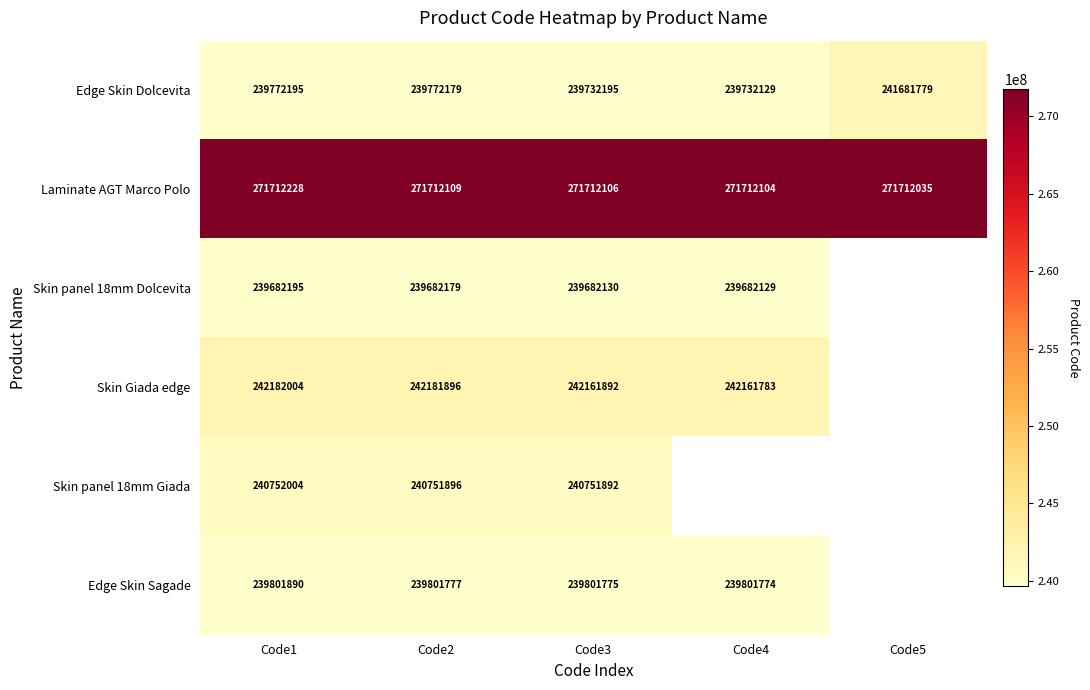

List the labels in order of Laminate AGT Marco Polo value, largest first.

Code1, Code2, Code3, Code4, Code5